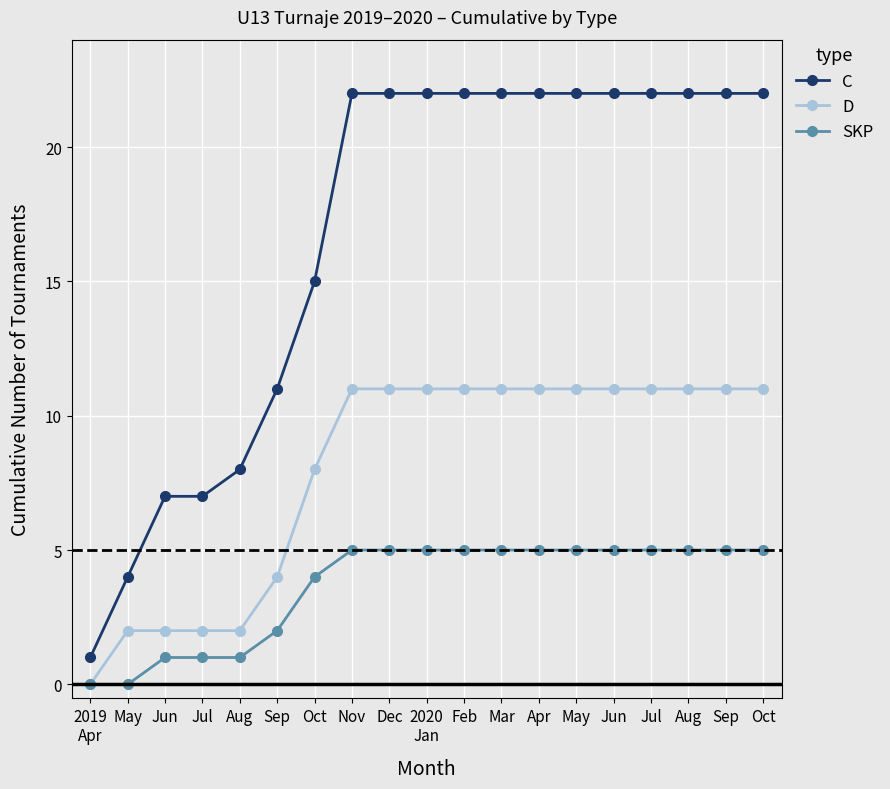

The SKP series shows 8 at Apr. True or false?

False